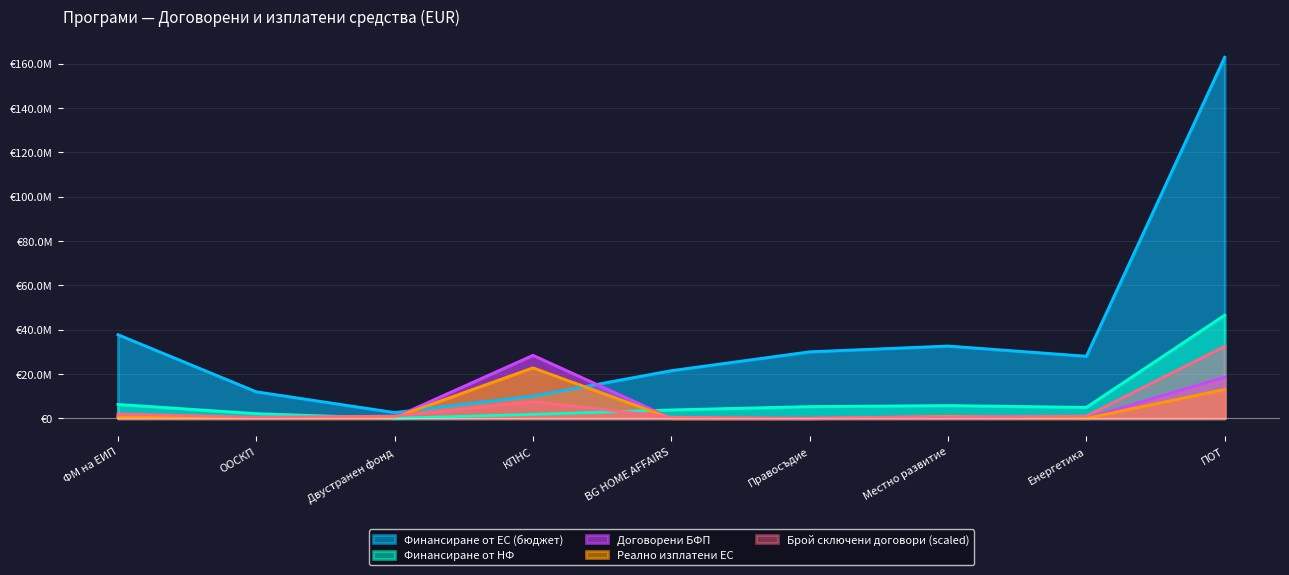

True or false: Финансиране от НФ and Реално изплатени ЕС cross at least once.

True